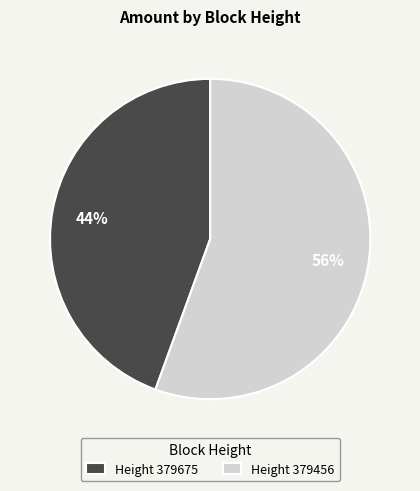

Which has a higher value, Height 379675 or Height 379456?

Height 379456